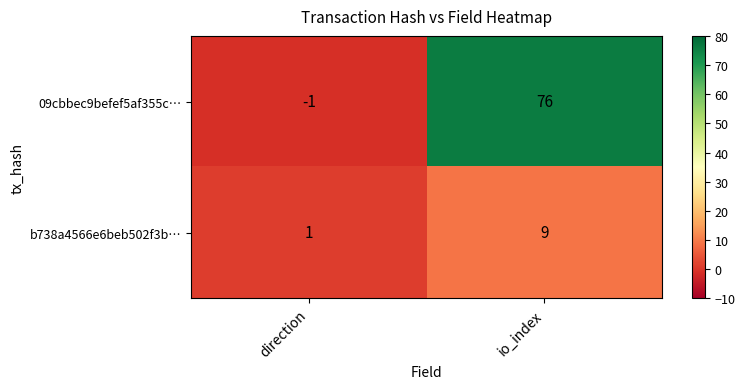

Reading right to left, transcribe all the data shown in this chart.

09cbbec9befef5af355c…: 76	-1
b738a4566e6beb502f3b…: 9	1